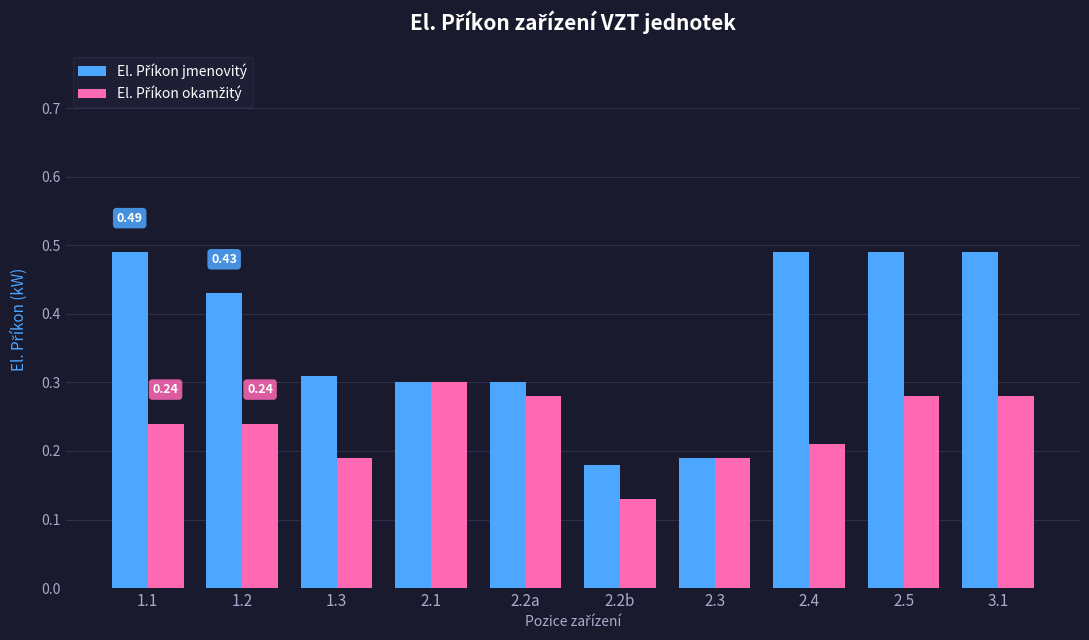

At how many categories does at least one series exceed 0?

10